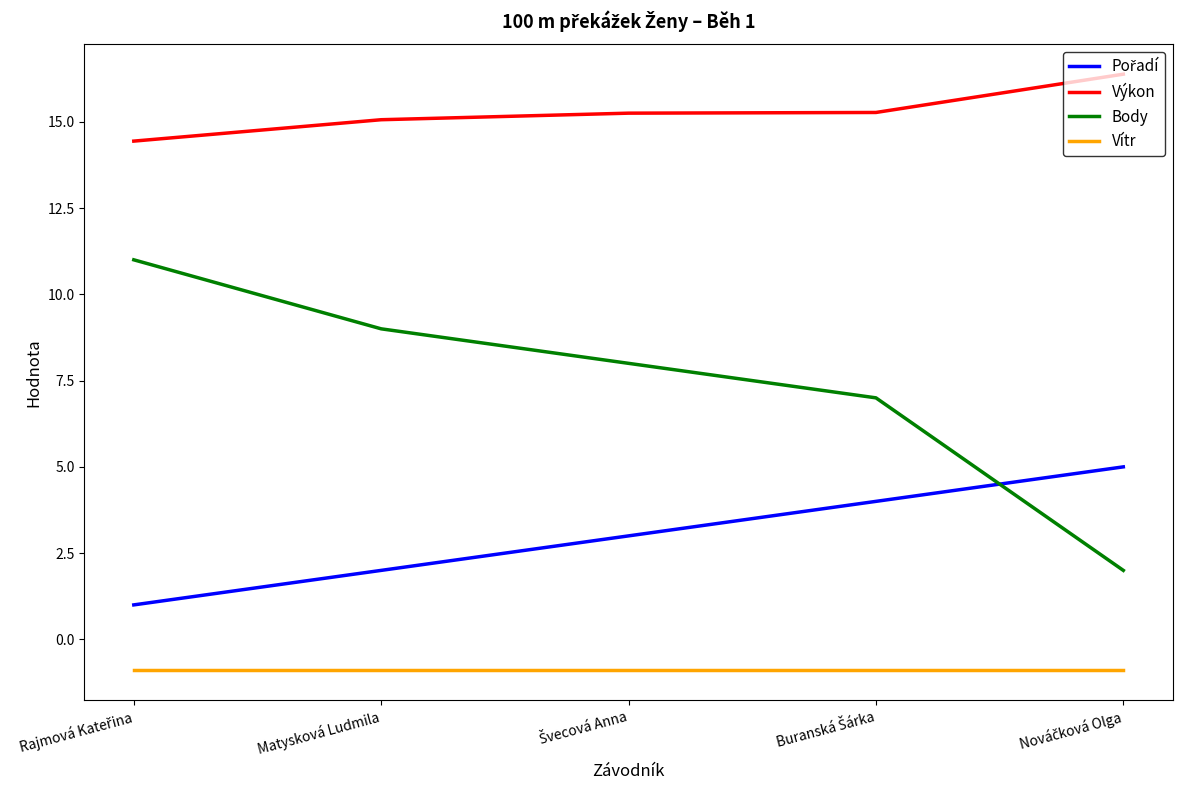

Which series has the largest range (max minus min)?

Body